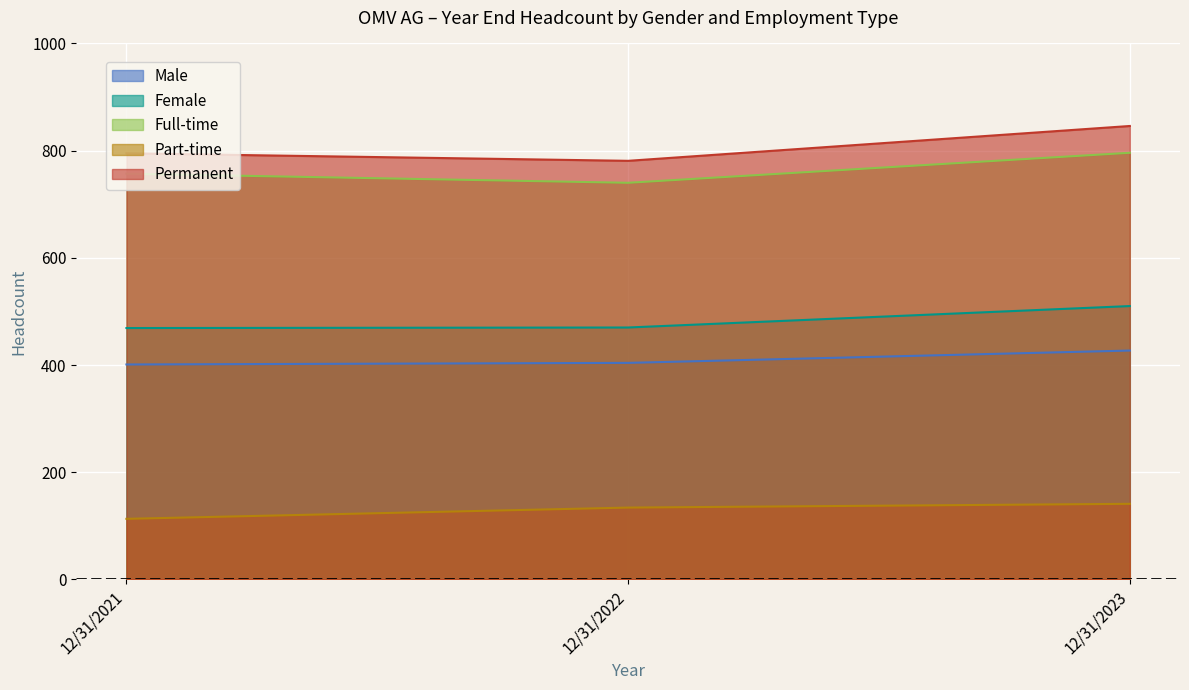

At 12/31/2023, list the series in order from largest to smallest.

Permanent, Full-time, Female, Male, Part-time